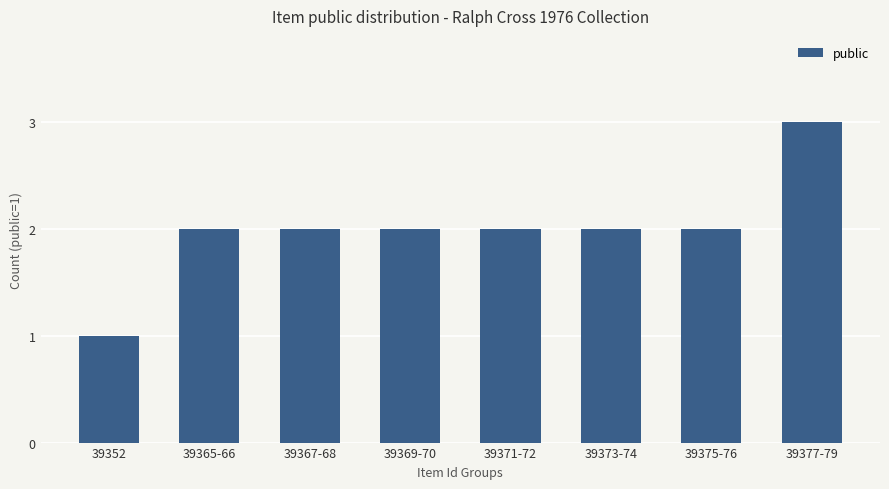

What is the sum of the values at 39369-70 and 39377-79?

5